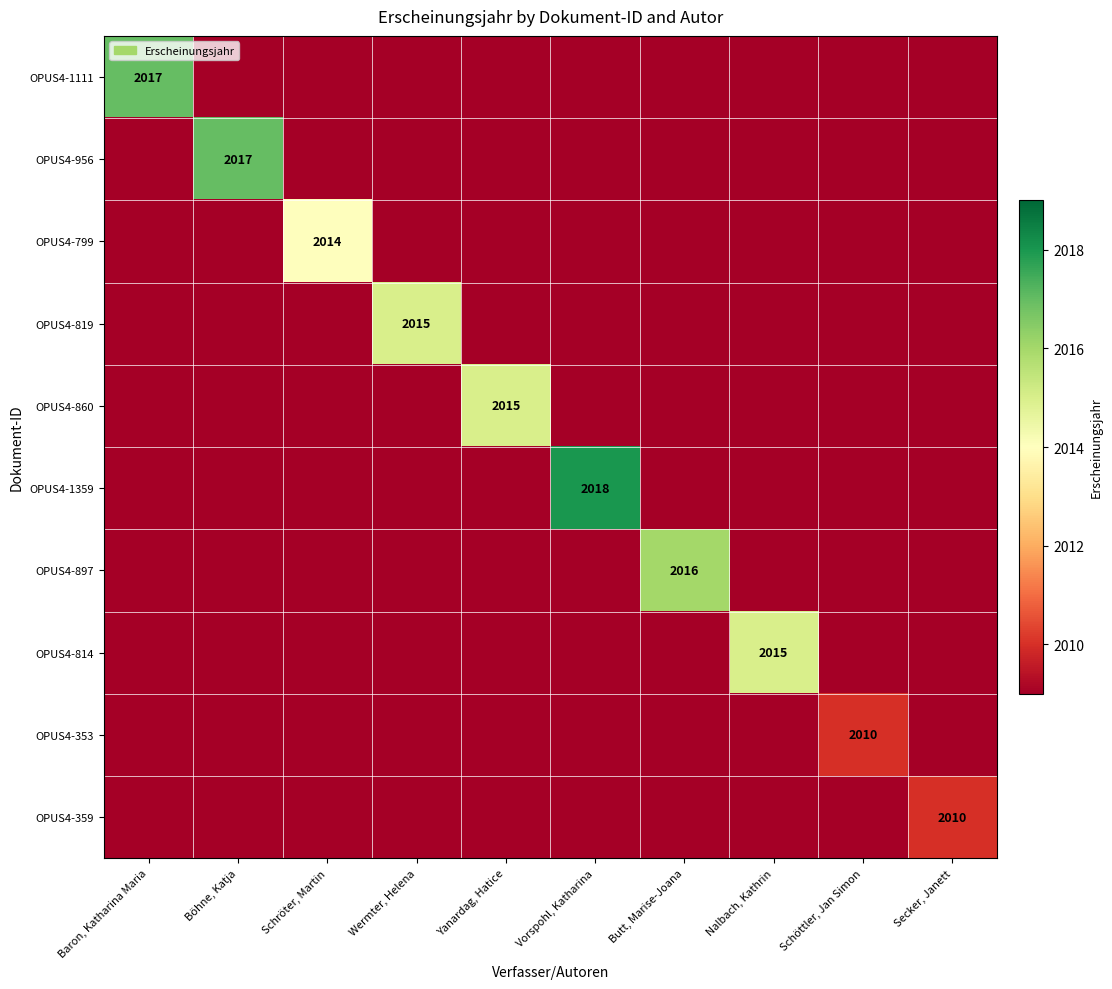

The value of OPUS4-860 at Yanardag, Hatice is 1189. True or false?

False